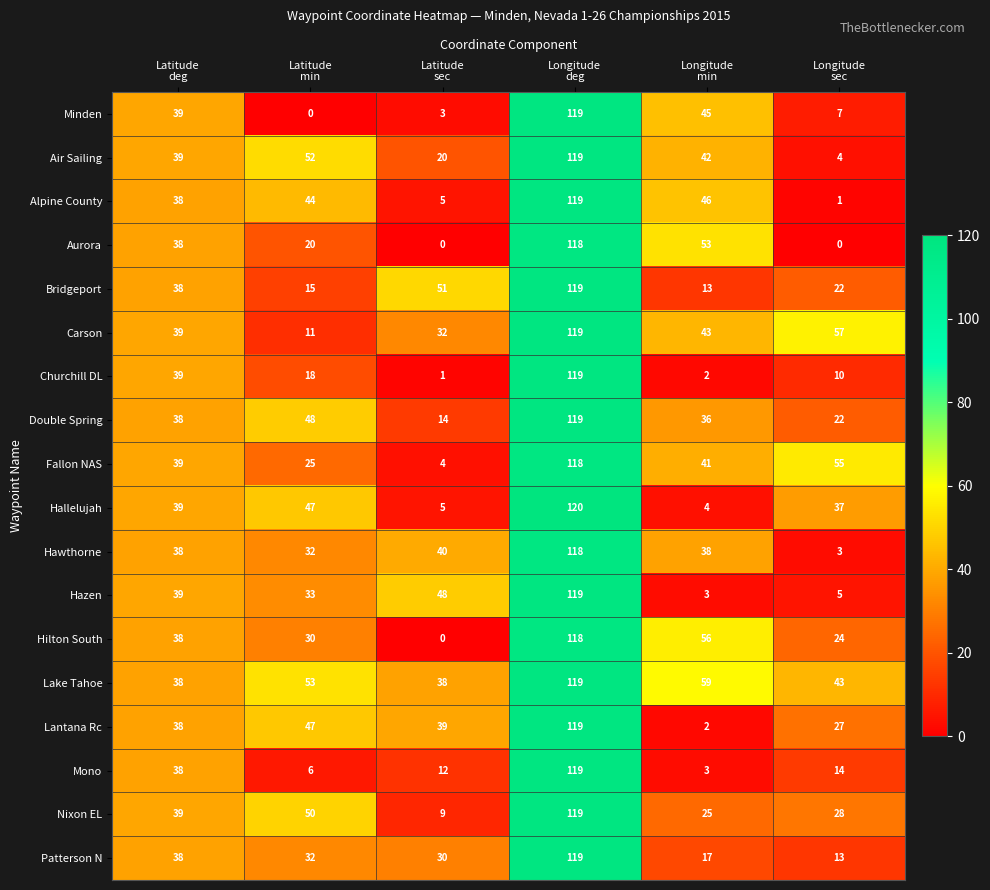

What is the average value of the Mono series?

32